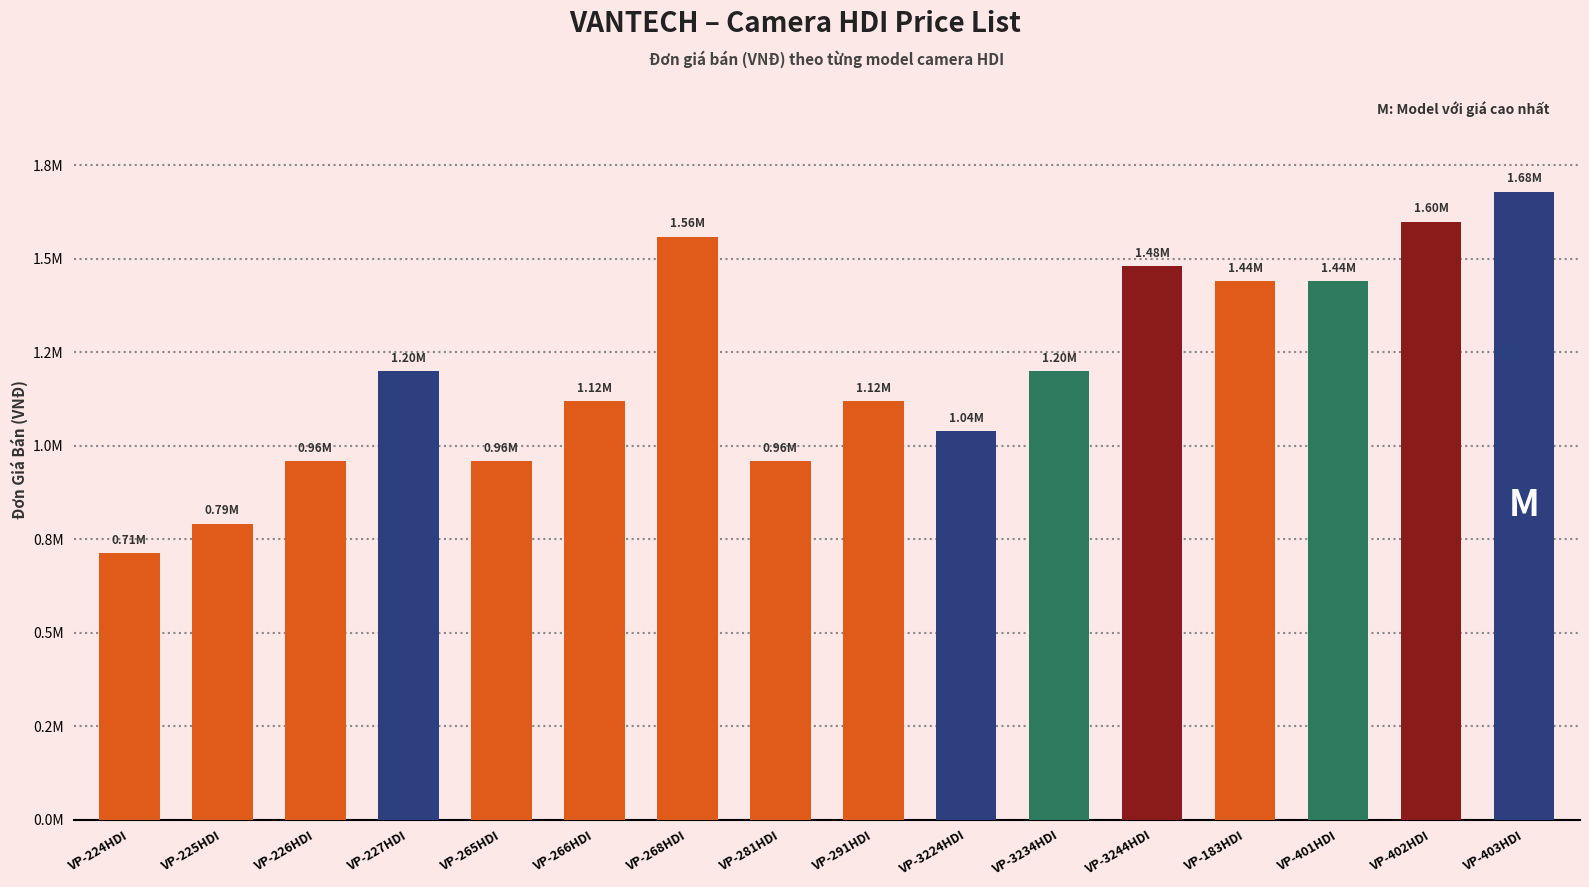

What is the label of the 12th bar from the left?

VP-3244HDI